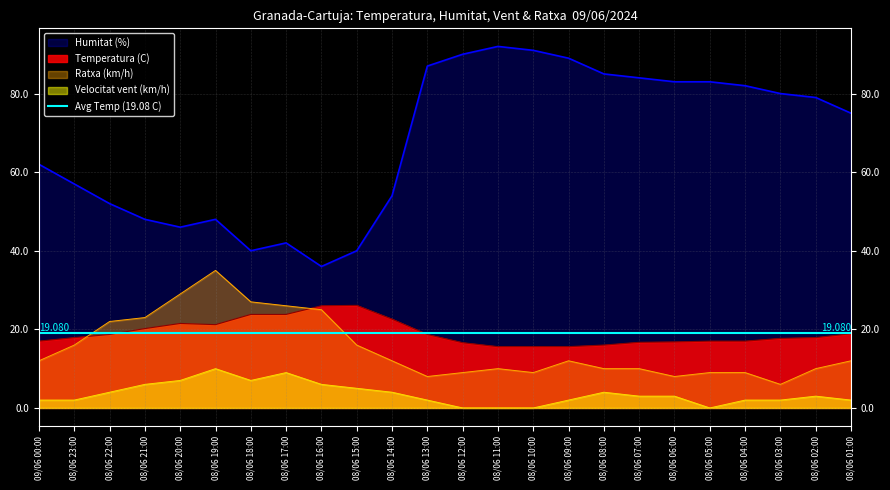

At which label is Humitat (%) closest to 64?

09/06 00:00